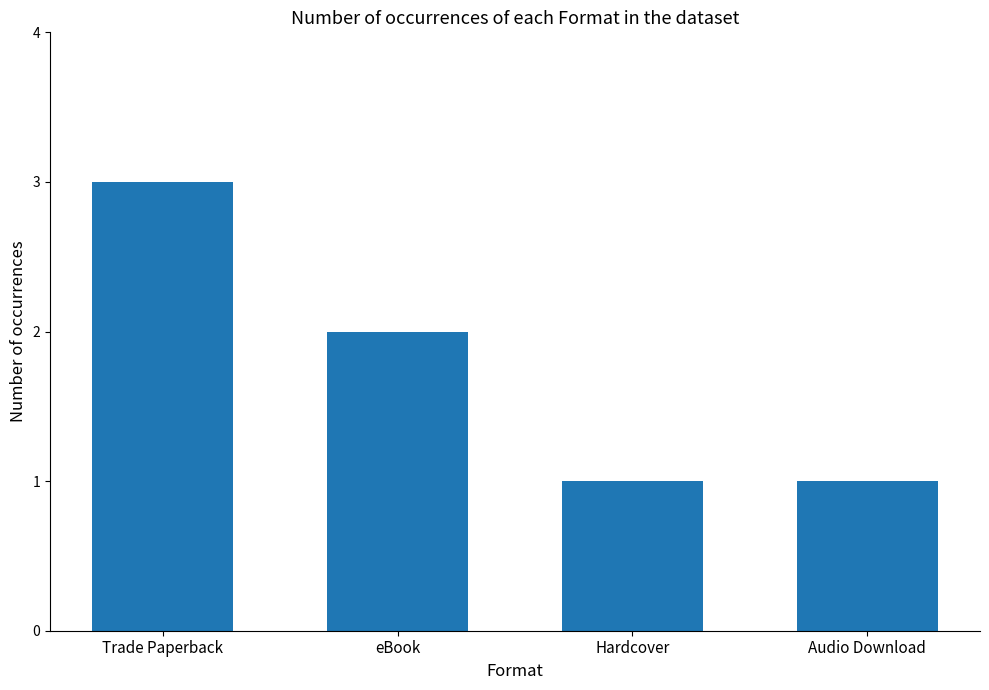

Reading left to right, extract all data points from this chart.

3	2	1	1